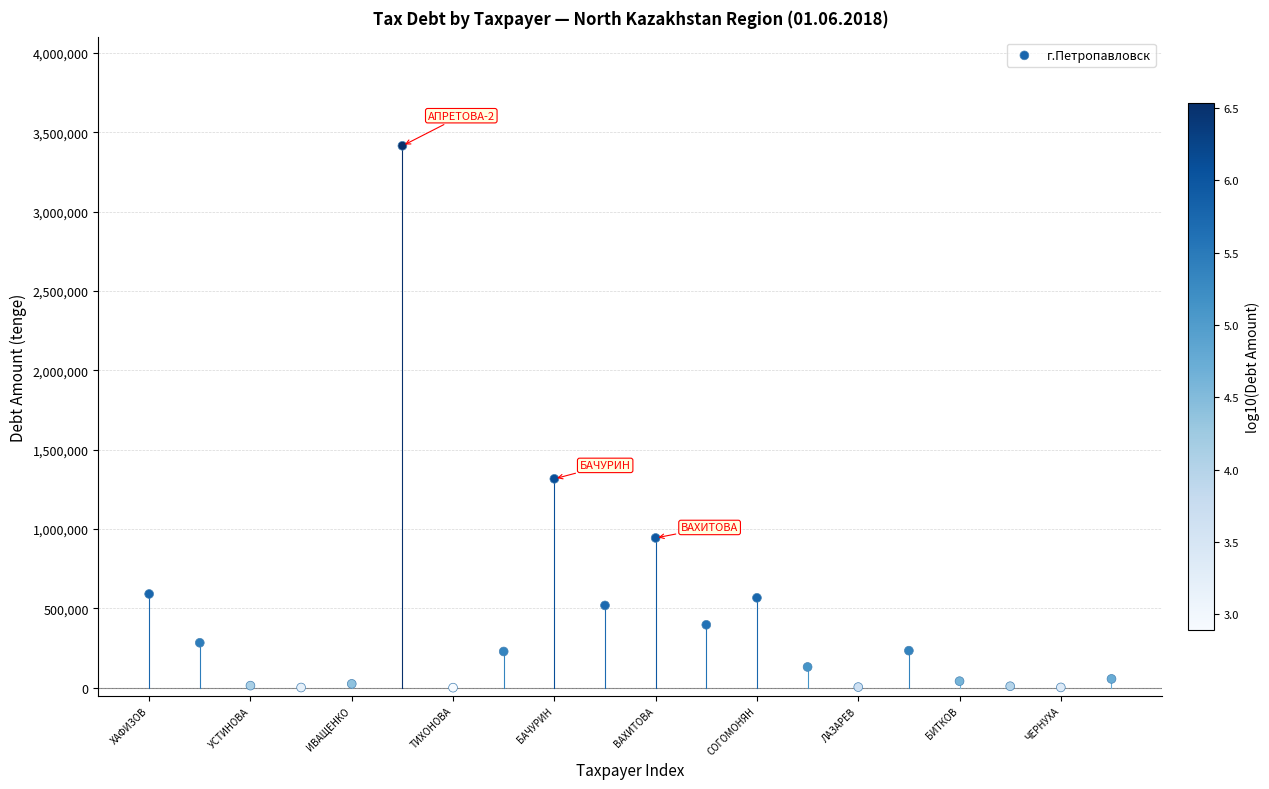

What Y value in the scatter plot is closest to 1707689?

1316411